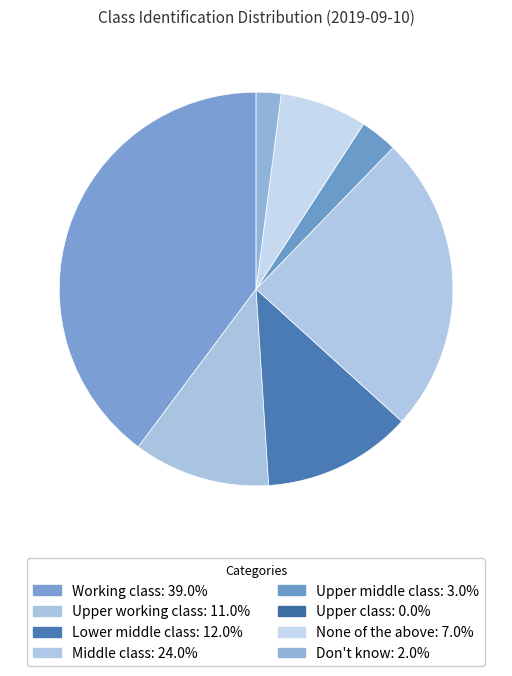

What portion of the pie excludes Upper working class?

88.8%